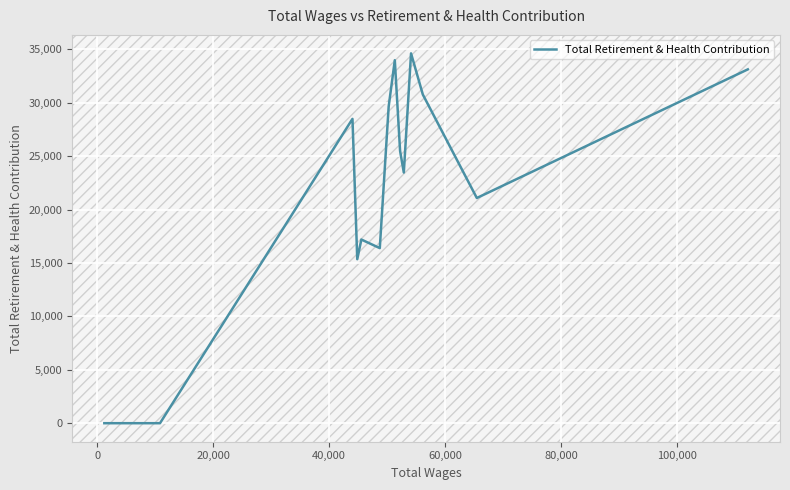

Between 40,000 and 20,000, which is larger?

40,000